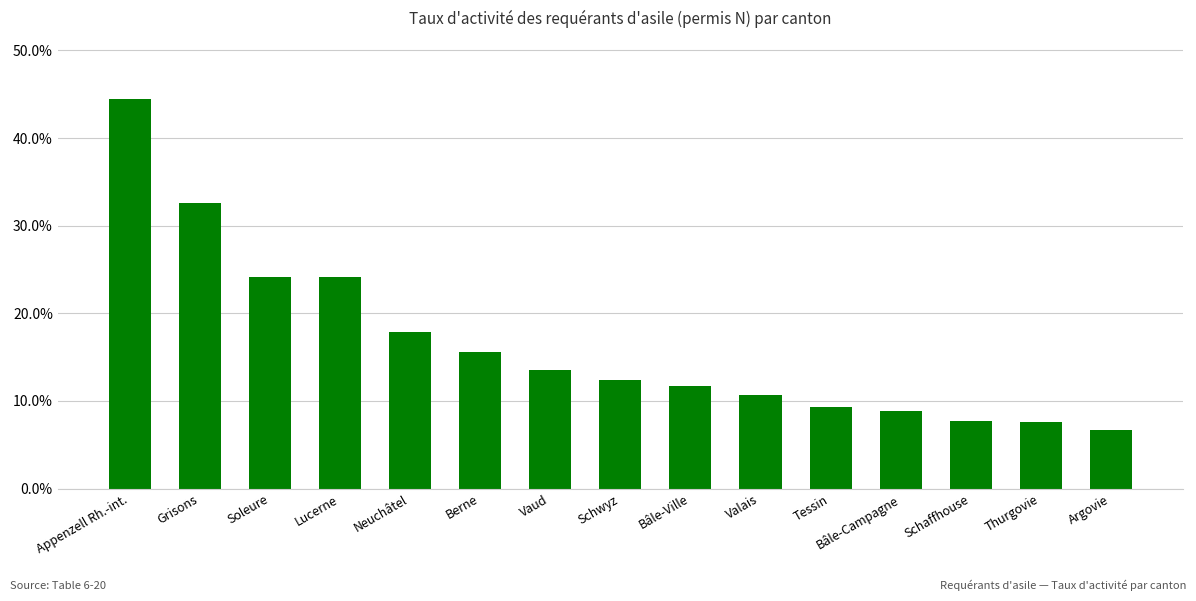

What is the value of the 11th bar from the left?

0.1